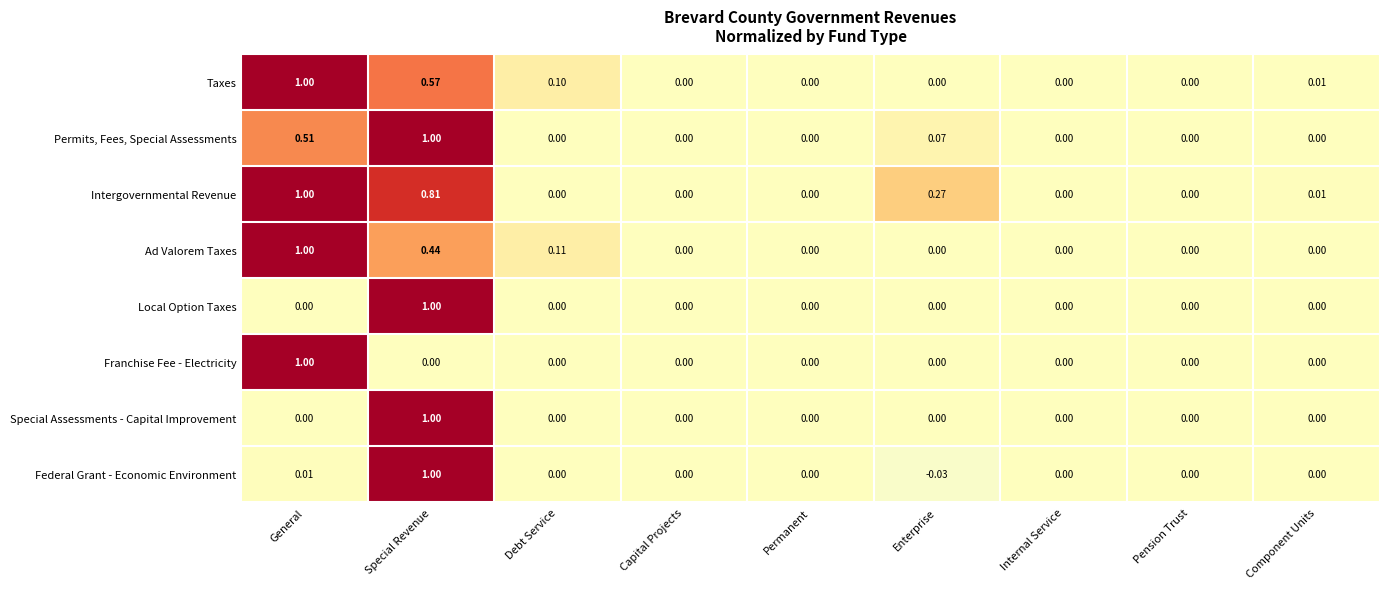

At which category does the chart reach its minimum across all series?

Enterprise